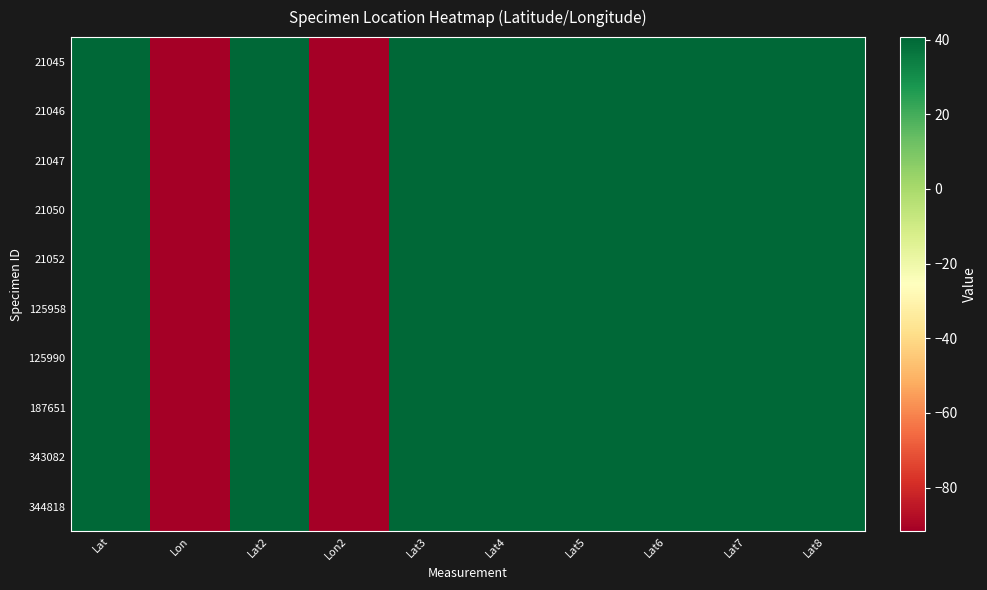

True or false: 125990 has a value of 25.2 at Lat8.

False